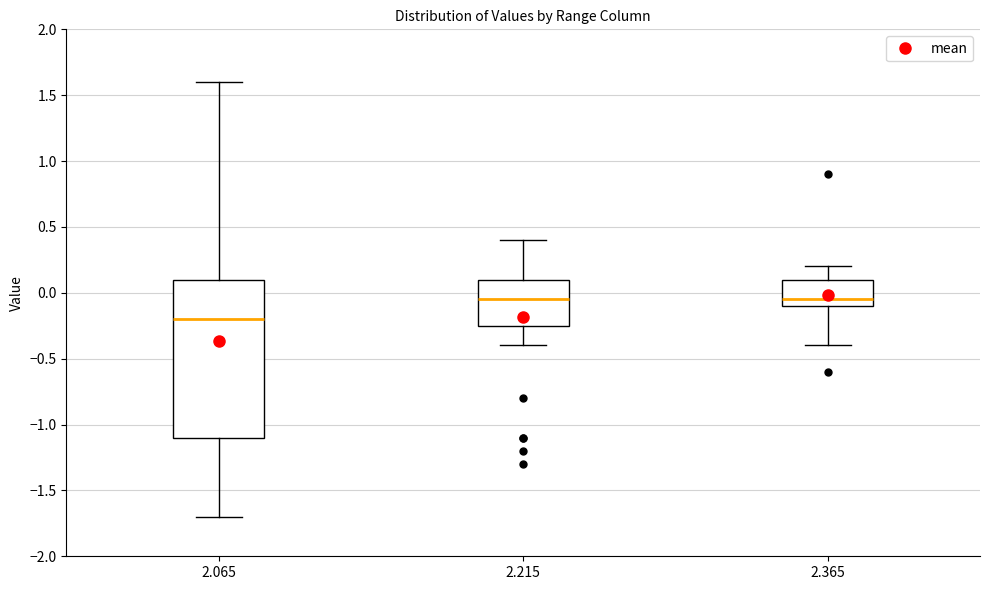

Reading left to right, transcribe this box plot: for each box, give where its median line is, the range the box spans, and where its two whiskers end, as read against the y-axis. The values are not printed on the chart, so give them approximately, as read against the axis.

2.065: median -0.20, box -1.10 to 0.10, whiskers -1.70 to 1.60
2.215: median -0.05, box -0.25 to 0.10, whiskers -0.40 to 0.40
2.365: median -0.05, box -0.10 to 0.10, whiskers -0.40 to 0.20